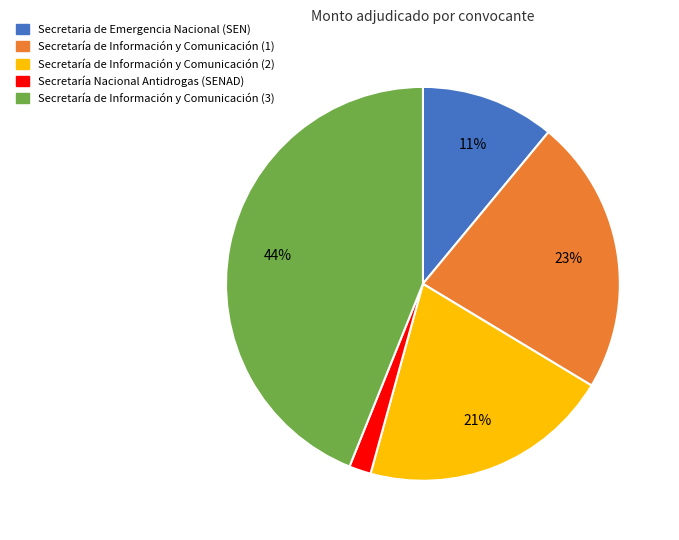

Is the sum of Secretaría de Información y Comunicación (2) and Secretaría de Información y Comunicación (1) greater than half?

No